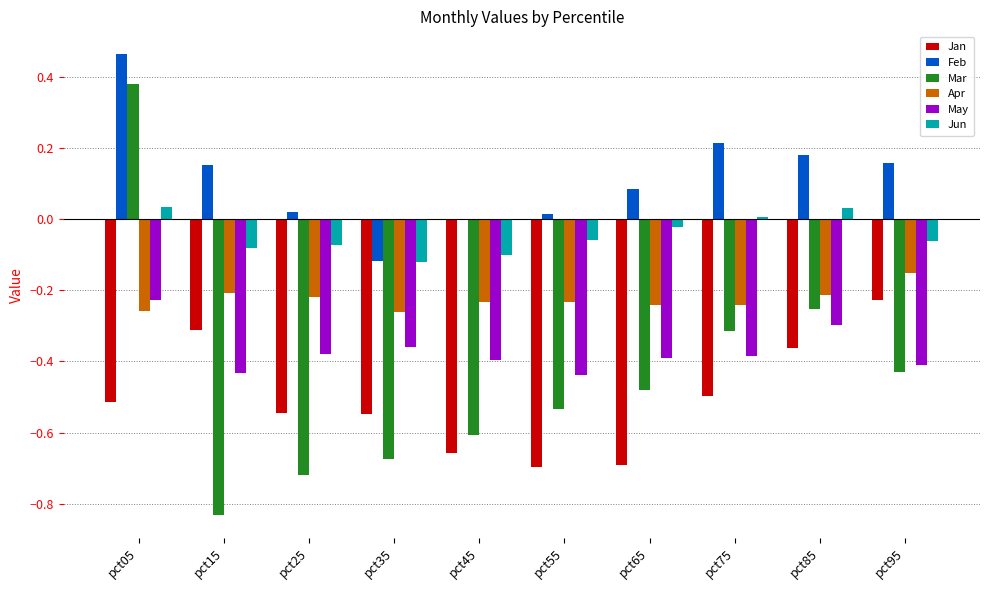

What is the sum of all Feb values?

1.2